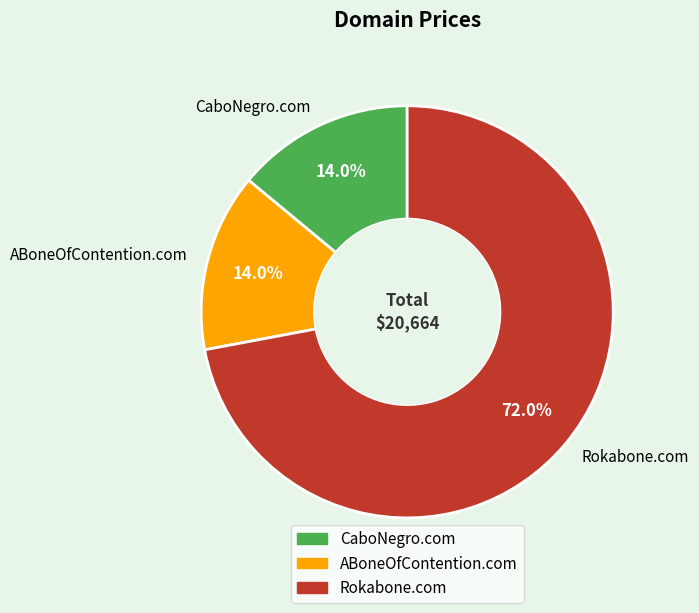

Which slice is the largest?

Rokabone.com